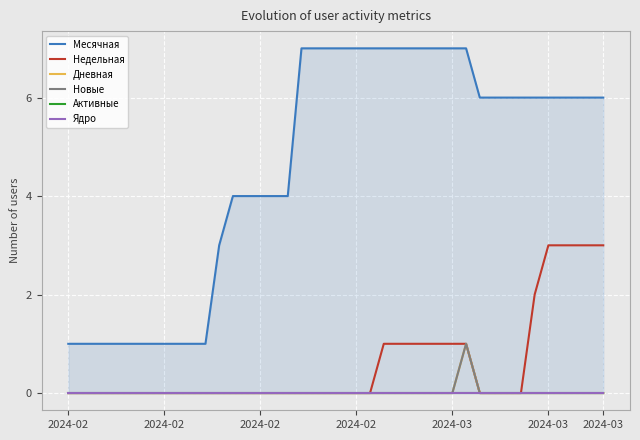

How many data points in Месячная are less than 6?

17